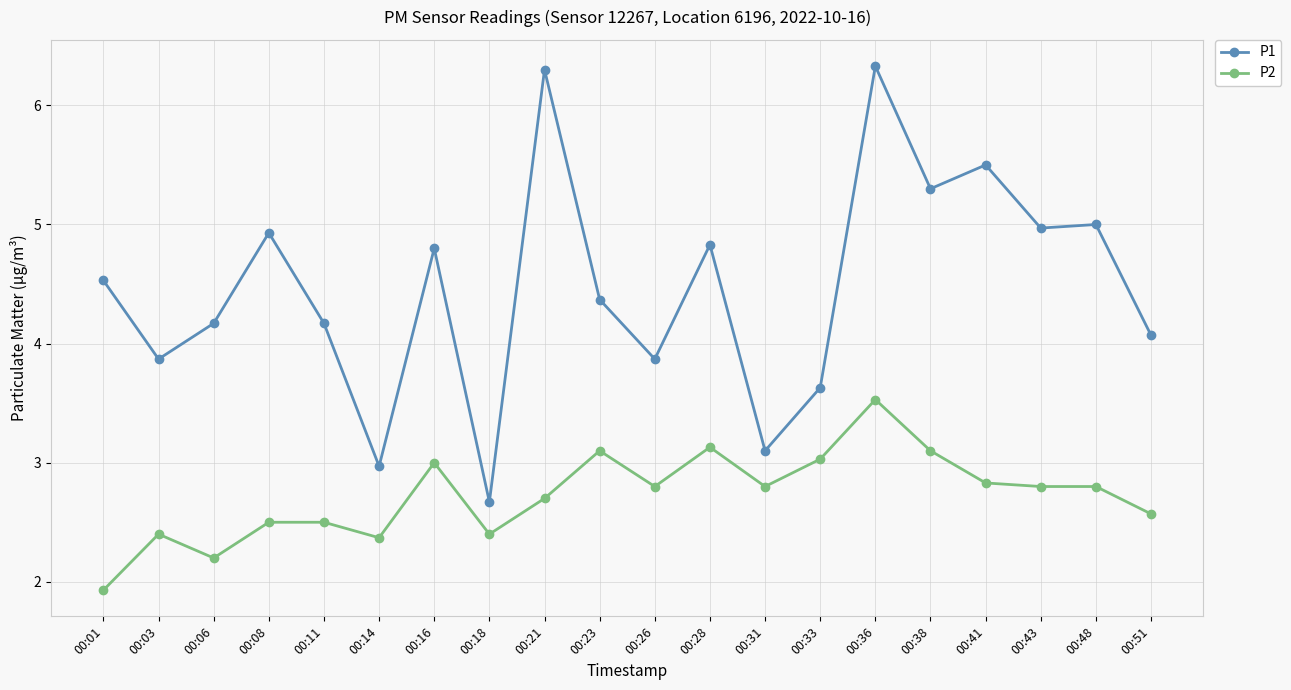

Where is the first local maximum for P1?

00:08